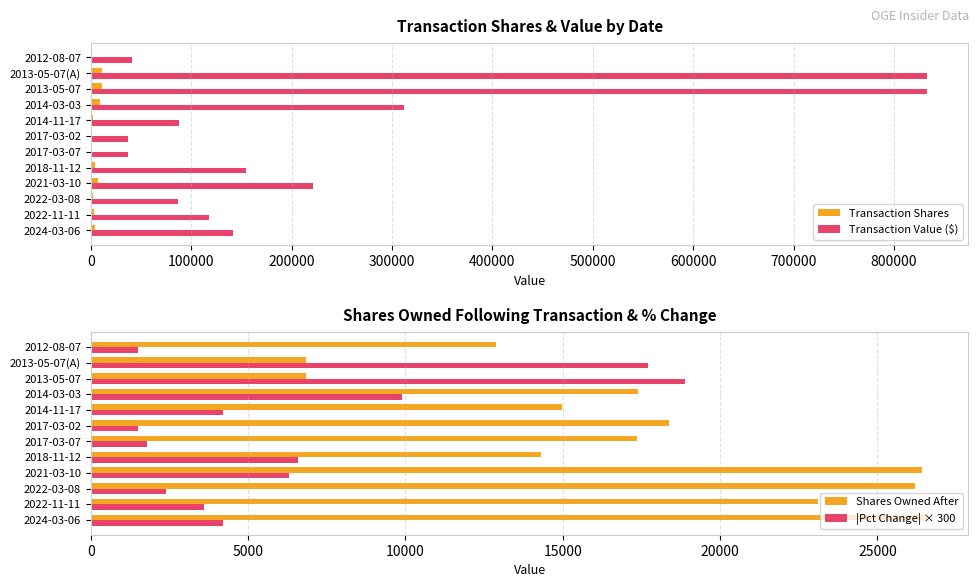

True or false: |Pct Change| × 300 has a value of 9900 at 2014-03-03.

True